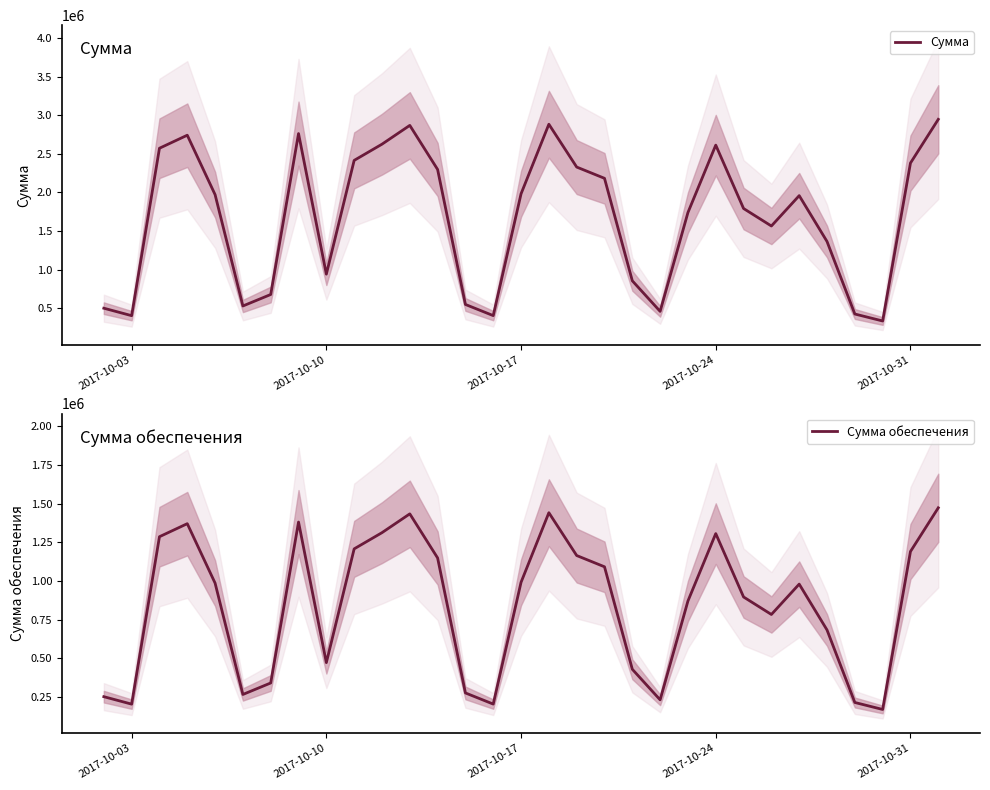

True or false: Сумма обеспечения has more than 1 points higher than both neighbors.

True